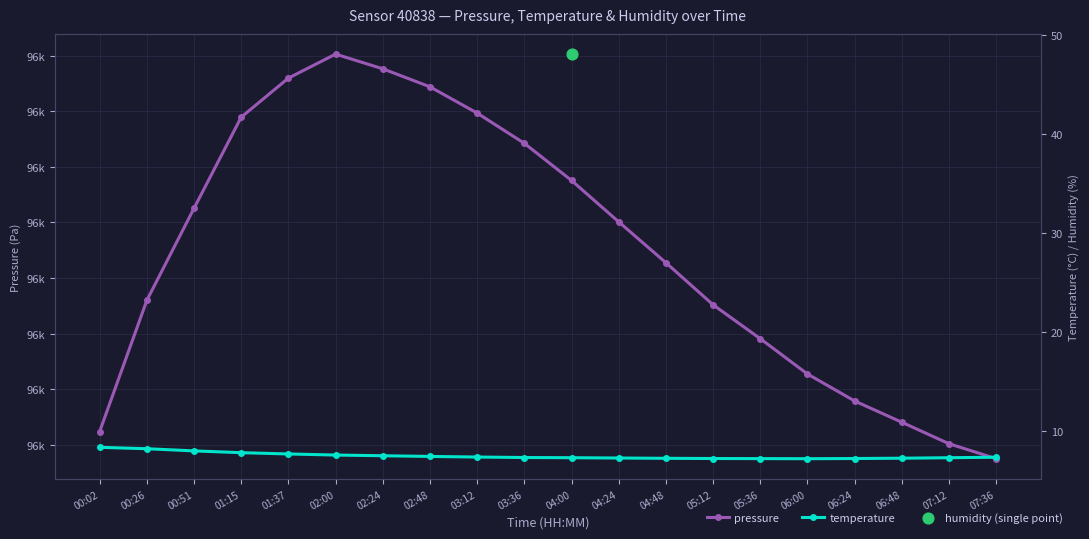

Which series has the largest Y range (max minus min)?

pressure